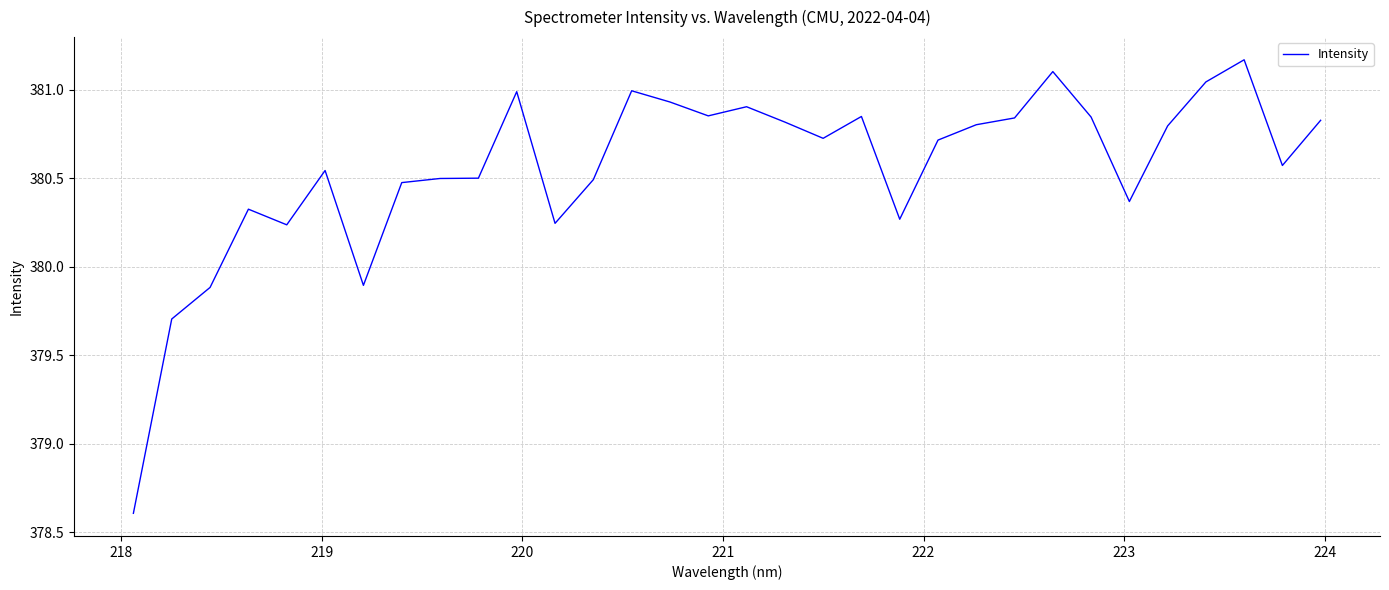

How many lines are shown in the chart?

1